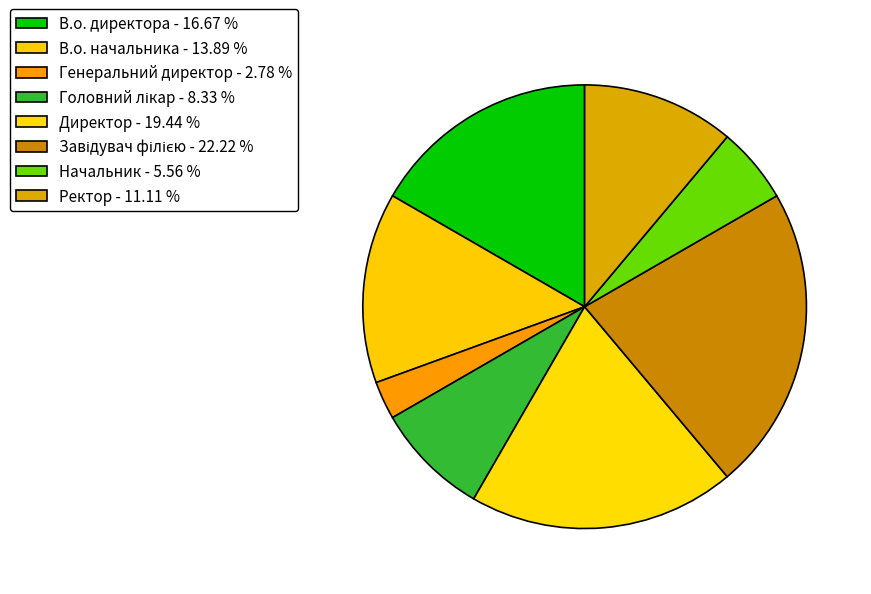

Rank the categories by value from lowest to highest.

Генеральний директор, Начальник, Головний лікар, Ректор, В.о. начальника, В.о. директора, Директор, Завідувач філією